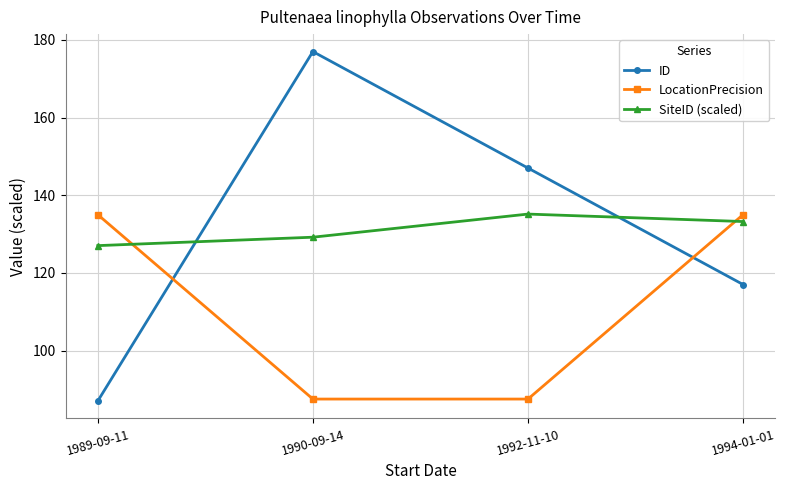

Which label corresponds to the largest value in the chart?

1990-09-14